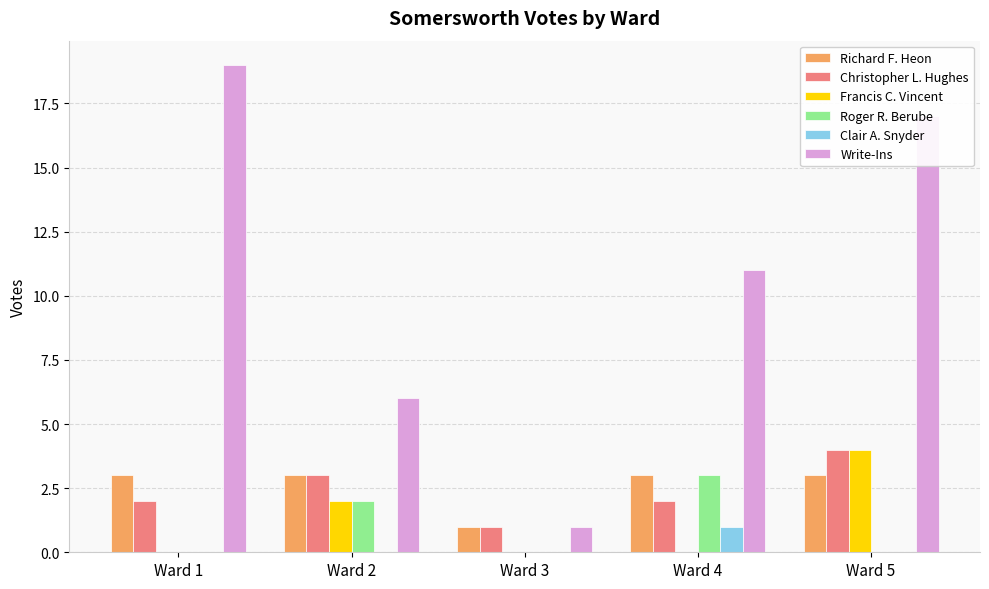

Which category has the highest value across all series?

Ward 1